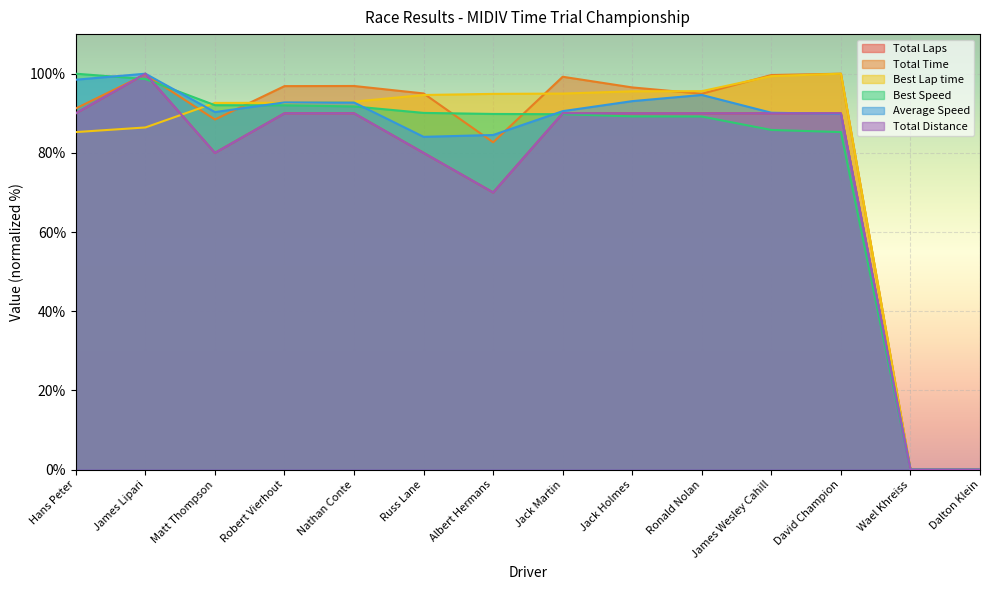

What is the average value of the Total Time series?

81.5